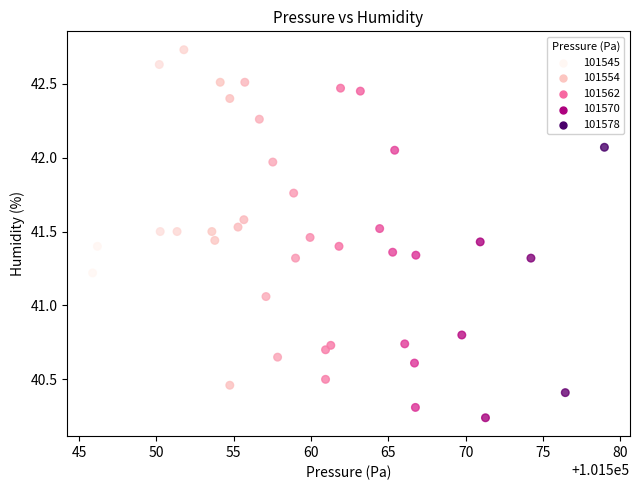

What is the range of X values (max minus min)?

33.1